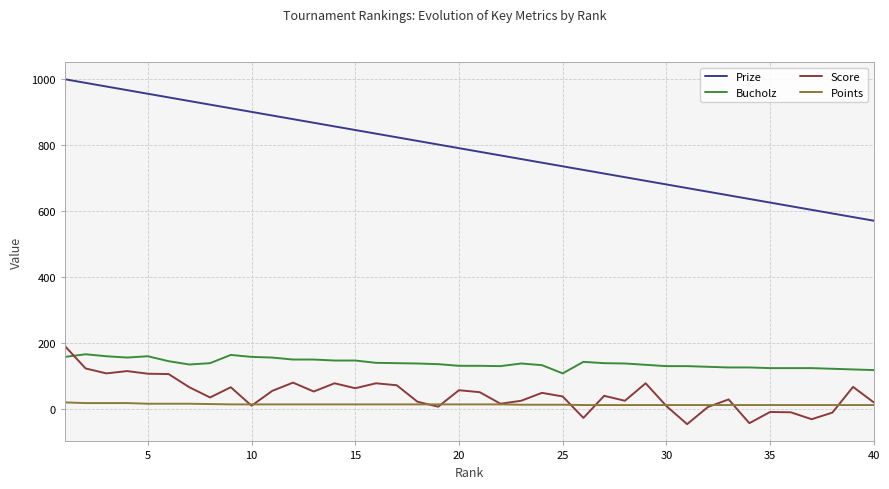

Which series has the largest total across all categories?

Prize